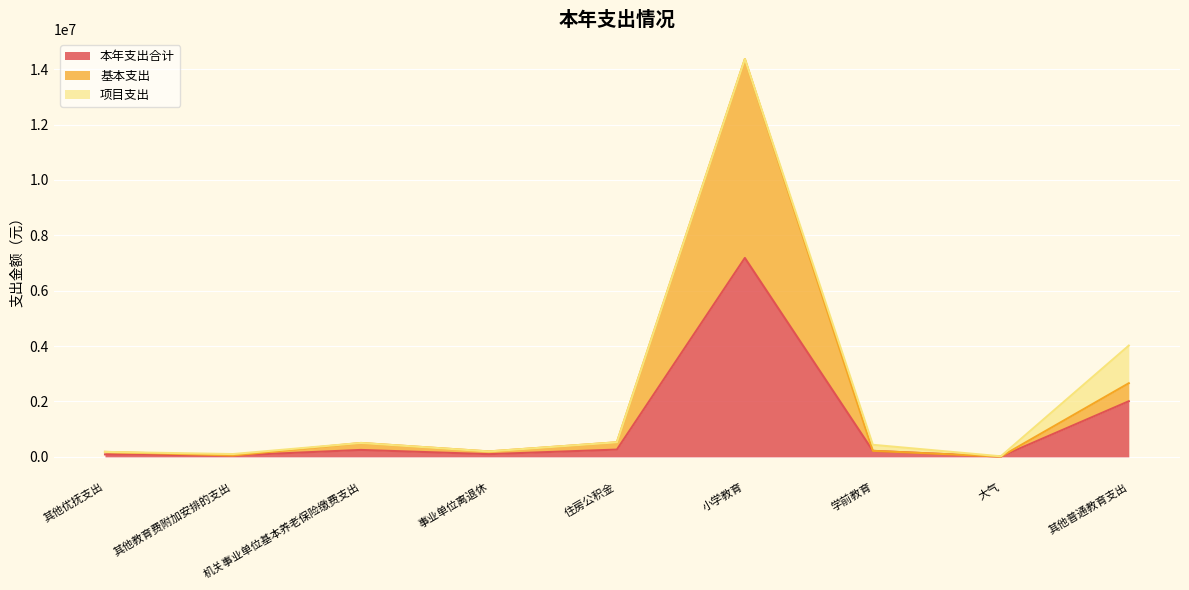

Which has a higher value, 小学教育 or 事业单位离退休?

小学教育